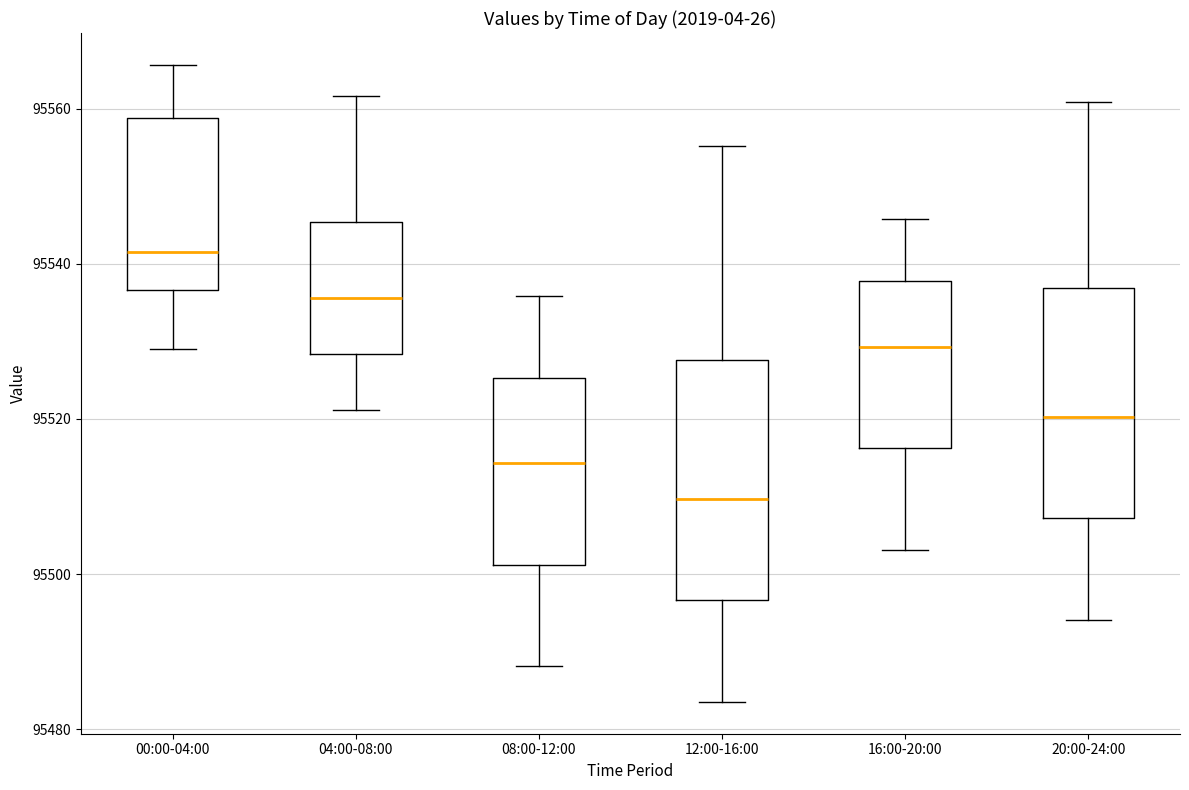

Reading left to right, transcribe this box plot: for each box, give where its median line is, the range the box spans, and where its two whiskers end, as read against the y-axis. The values are not printed on the chart, so give them approximately, as read against the axis.

00:00-04:00: median 95542, box 95536 to 95558, whiskers 95530 to 95566
04:00-08:00: median 95536, box 95528 to 95546, whiskers 95522 to 95562
08:00-12:00: median 95514, box 95502 to 95526, whiskers 95488 to 95536
12:00-16:00: median 95510, box 95496 to 95528, whiskers 95484 to 95556
16:00-20:00: median 95530, box 95516 to 95538, whiskers 95504 to 95546
20:00-24:00: median 95520, box 95508 to 95536, whiskers 95494 to 95560